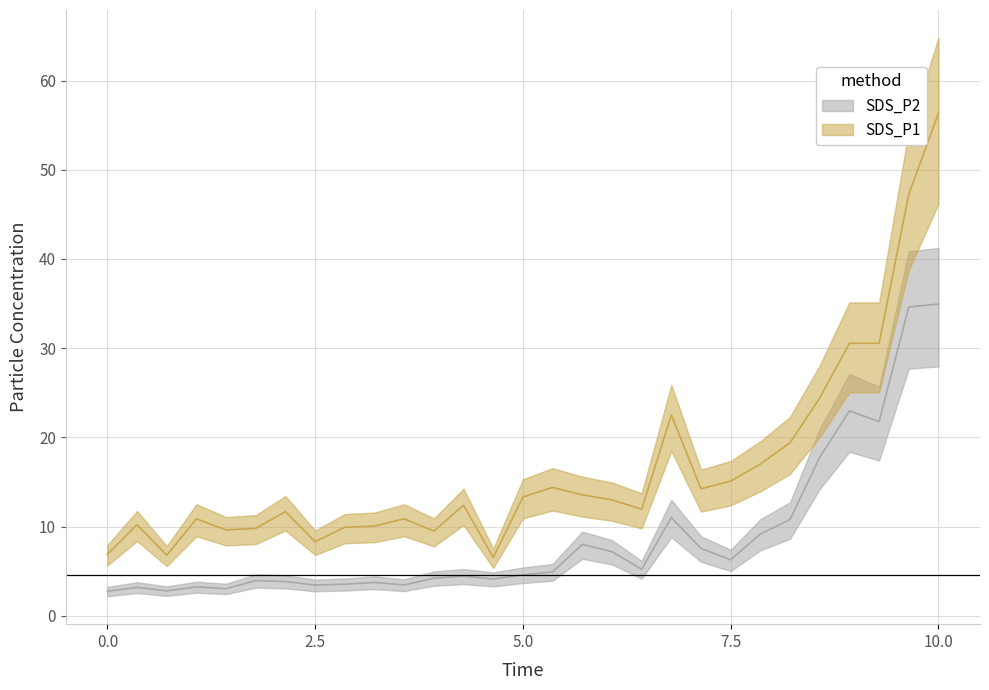

How many lines are shown in the chart?

2